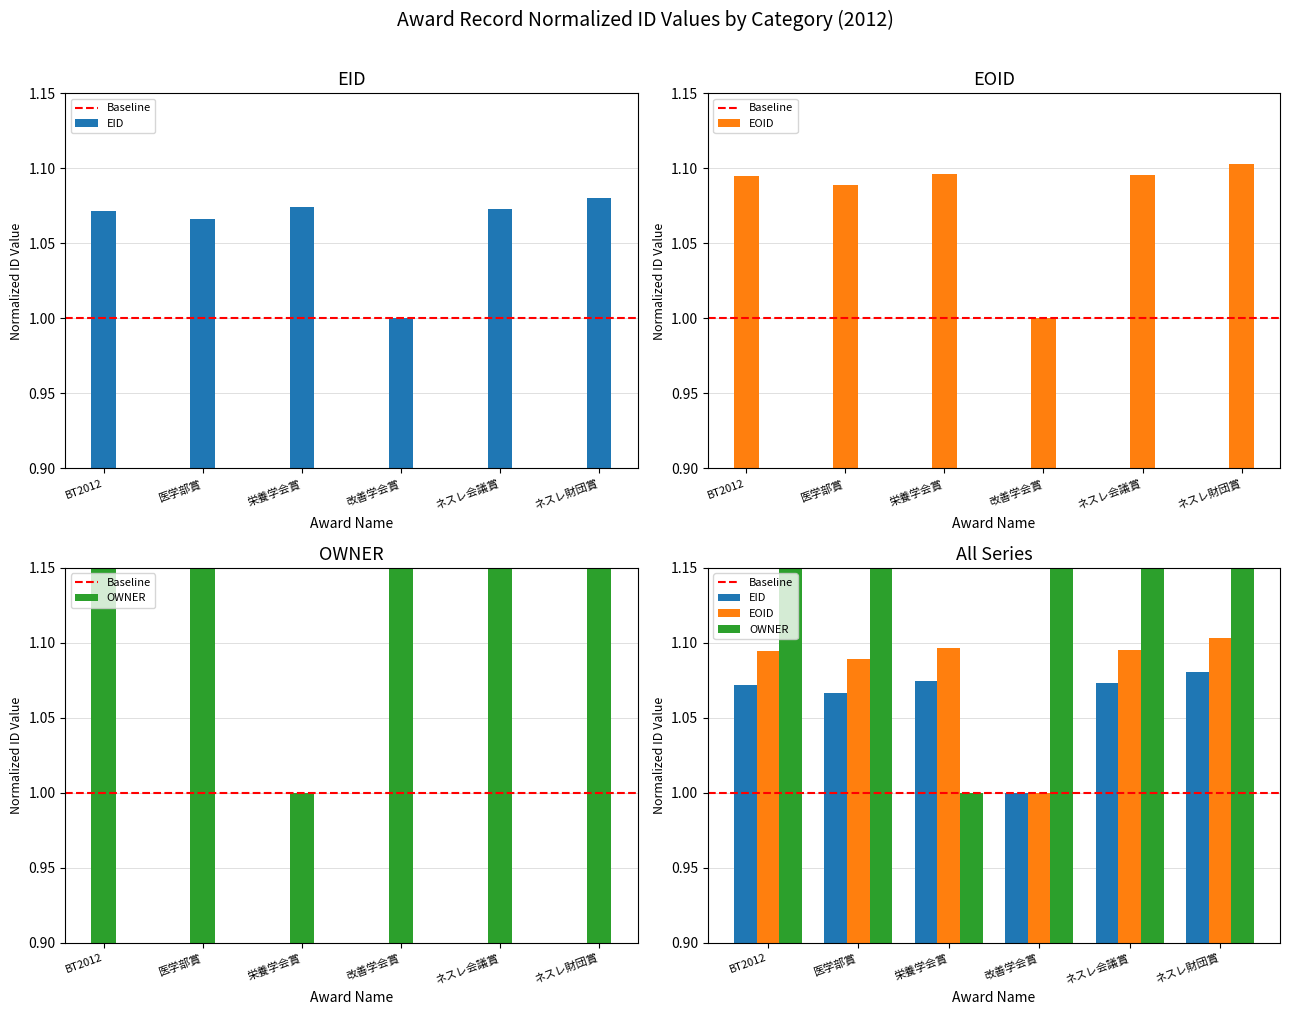

What is the difference between the second highest and minimum values in the EID series?

0.1